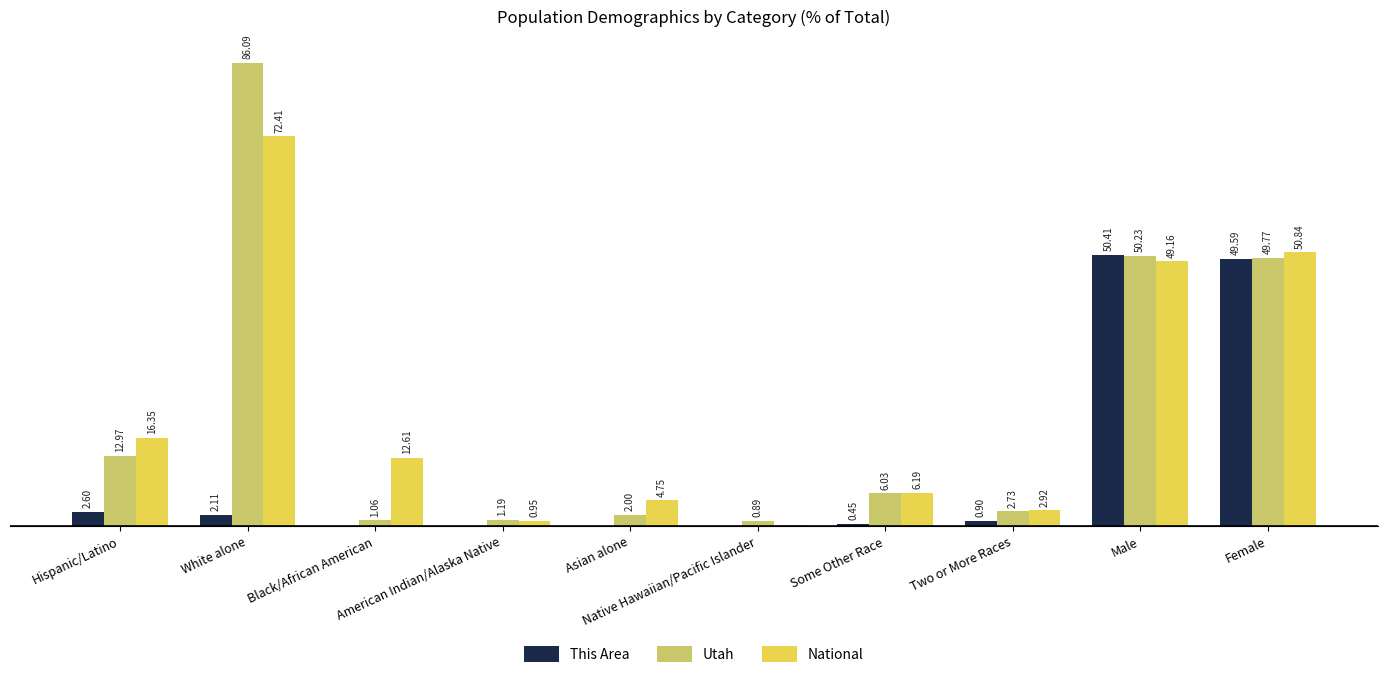

Reading left to right, list all the values displayed in this chart.

This Area: 2.6	2.1	0.0	0.1	0.0	0.0	0.5	0.9	50.4	49.6
Utah: 13.0	86.1	1.1	1.2	2.0	0.9	6.0	2.7	50.2	49.8
National: 16.3	72.4	12.6	0.9	4.8	0.2	6.2	2.9	49.2	50.8